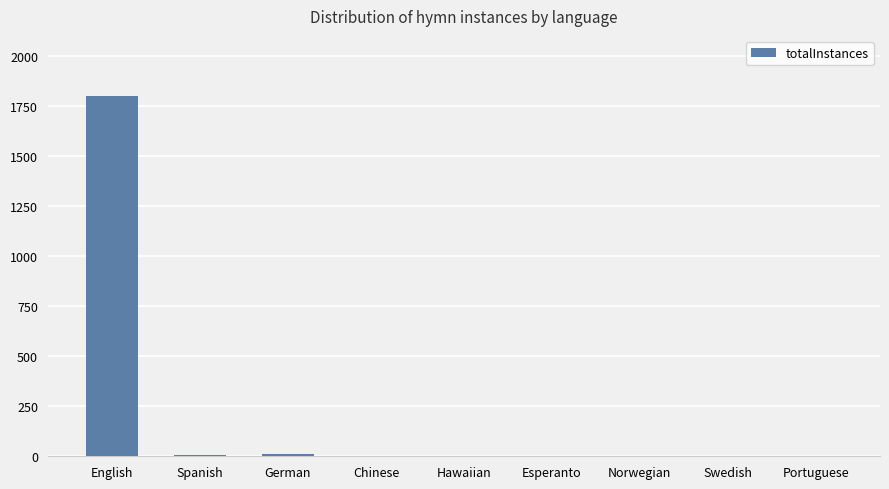

Is it true that the value at Chinese is 3?

True